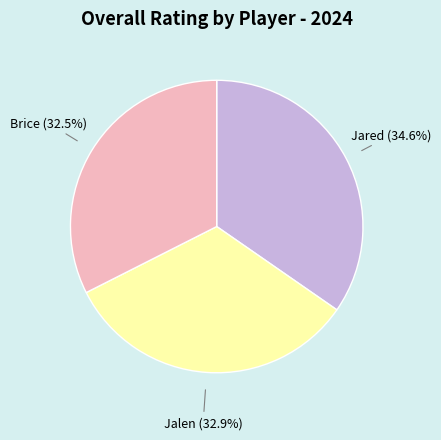

True or false: Jalen accounts for 25% of the total.

False